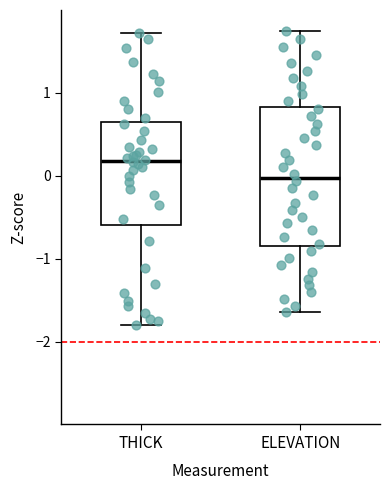

Where does the upper whisker of the box for THICK end on the y-axis? The values are not printed on the chart, so give them approximately, as read against the axis.

1.7